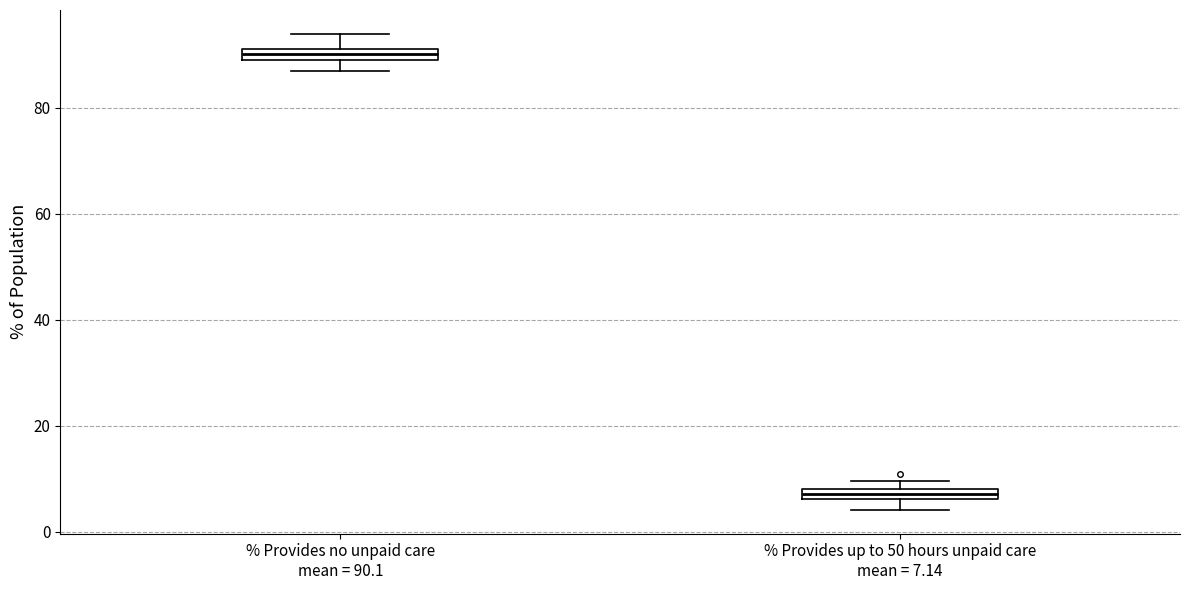

Where does the lower whisker of the box for % Provides up to 50 hours unpaid care mean = 7.14 end on the y-axis? The values are not printed on the chart, so give them approximately, as read against the axis.

4